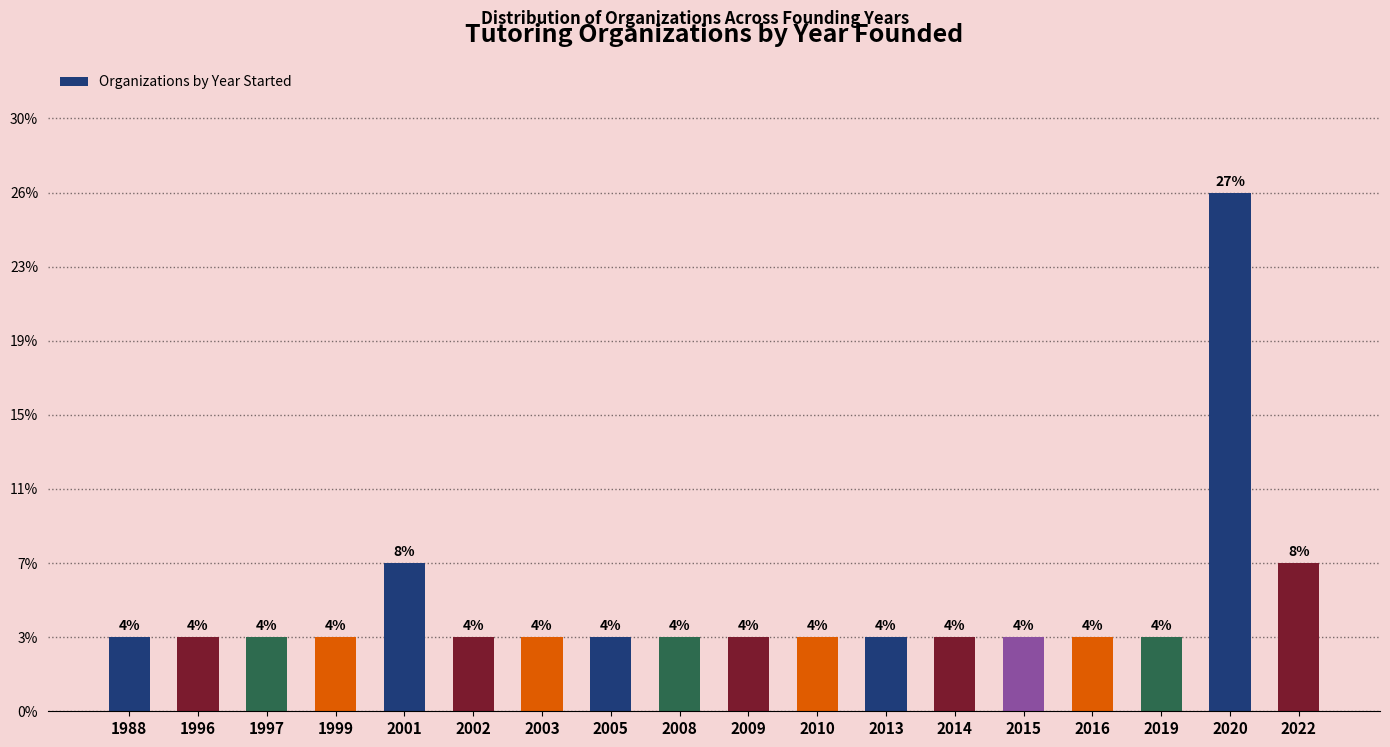

True or false: the data shows 1 at 2014.

True